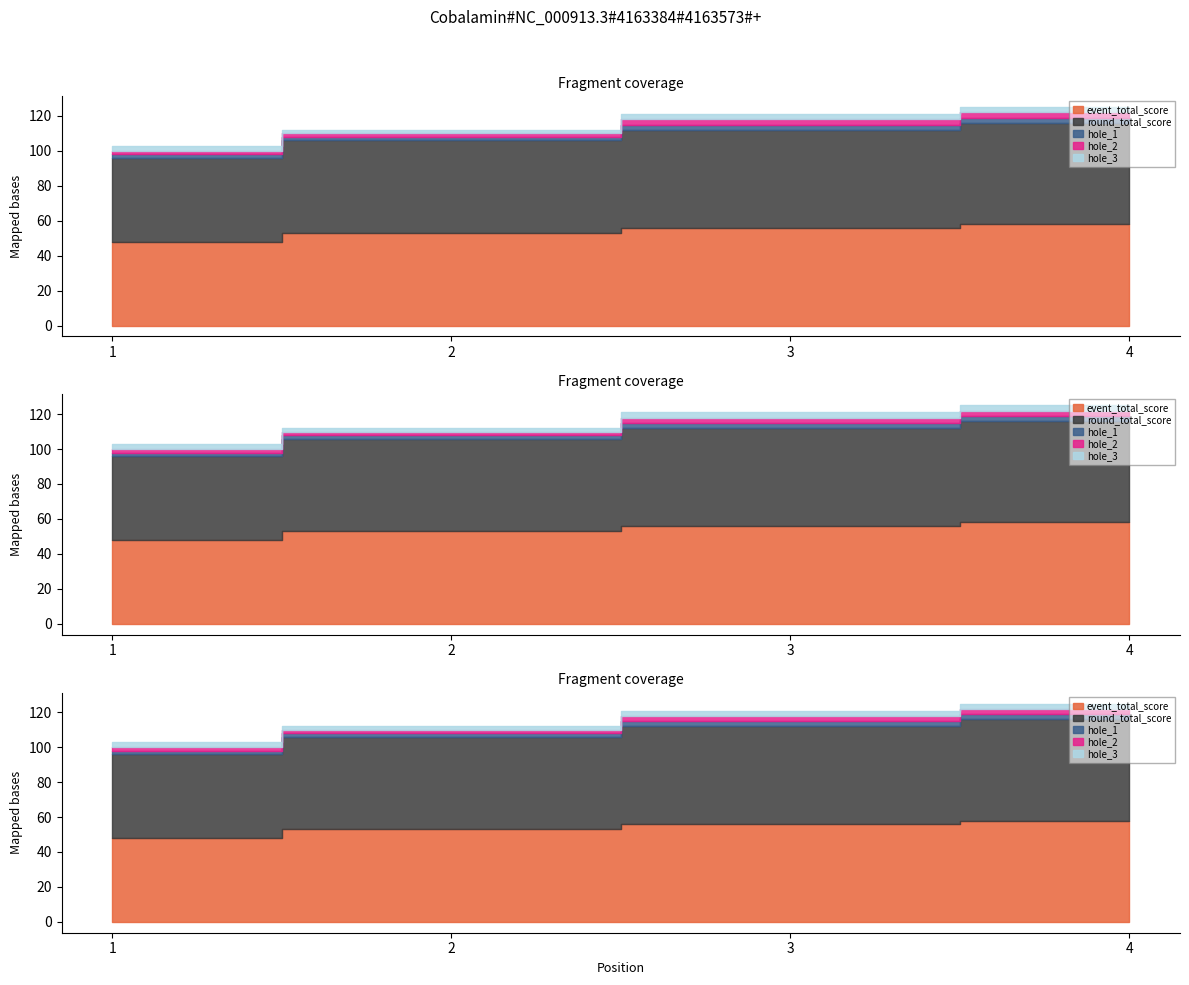

What is the value of the event_total_score point at the 3rd from the left?

56